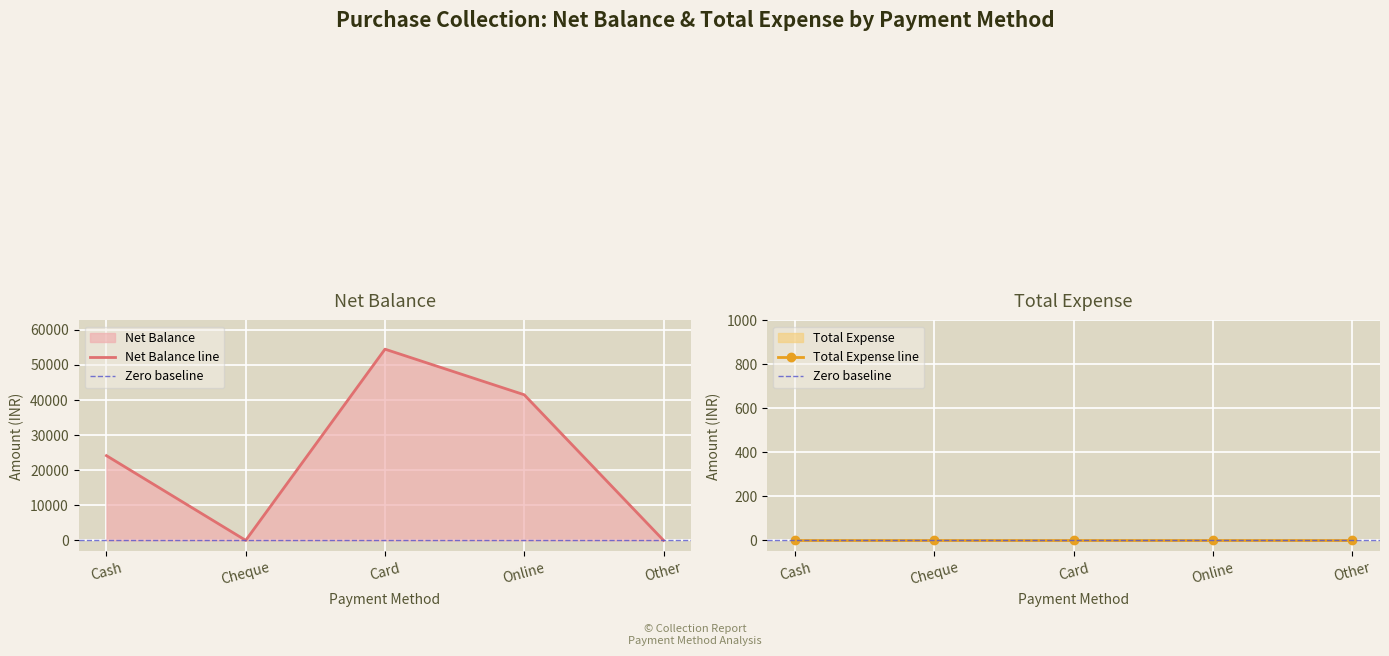

List the labels in order of value, largest first.

Card, Online, Cash, Cheque, Other